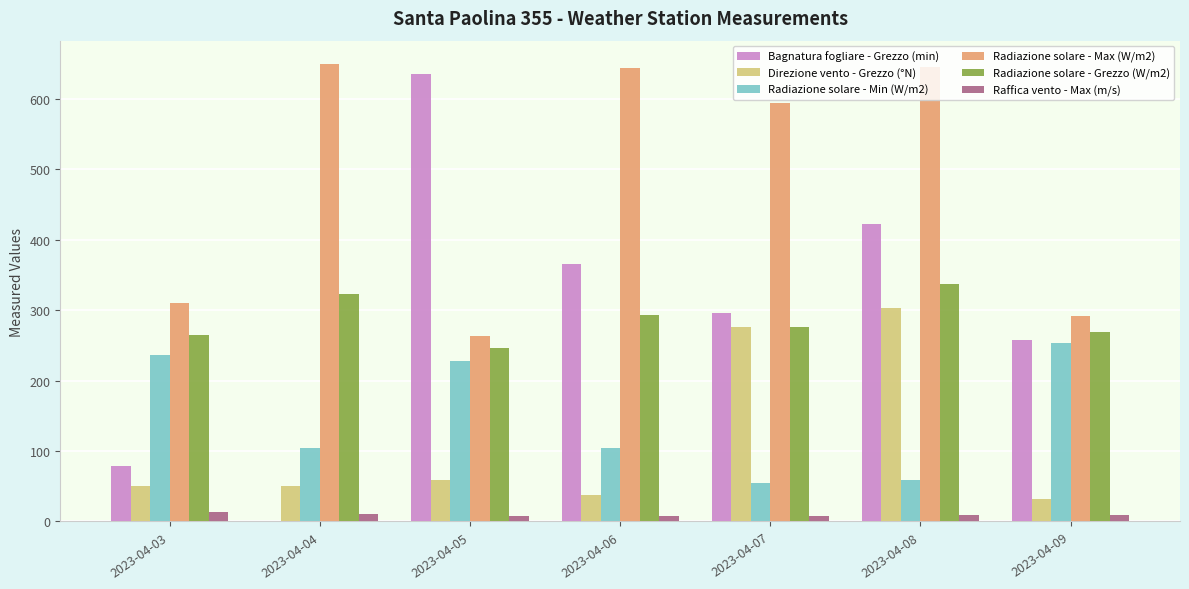

Is it true that Radiazione solare - Max (W/m2) equals 644.7 at 2023-04-08?

True